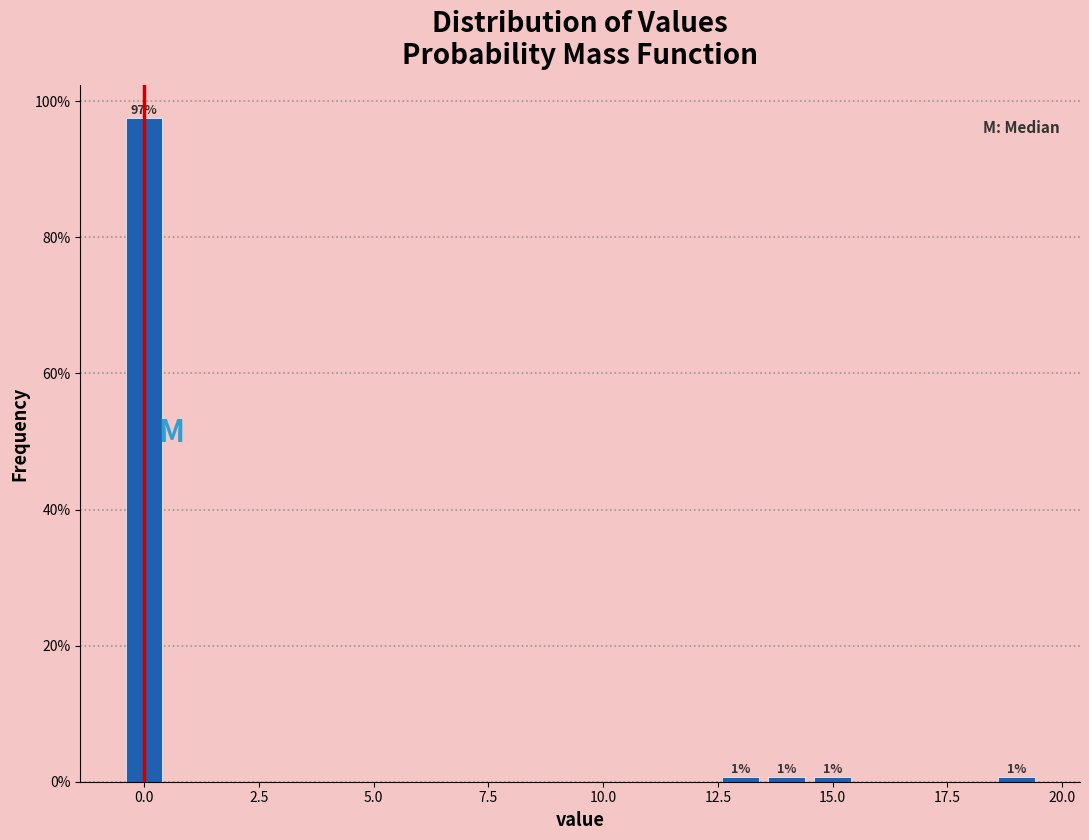

Read against the x-axis, roughly where is the centre of the tallest bar?

0.0